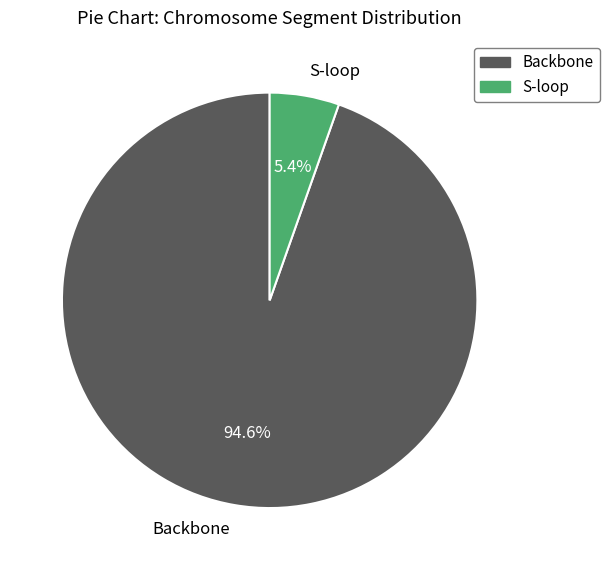

Rank the categories by value from highest to lowest.

Backbone, S-loop